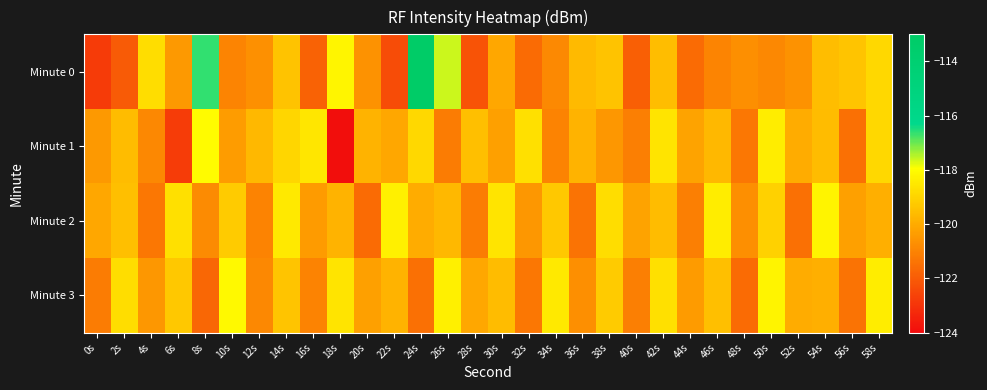

Which series has the largest range (max minus min)?

Minute 0